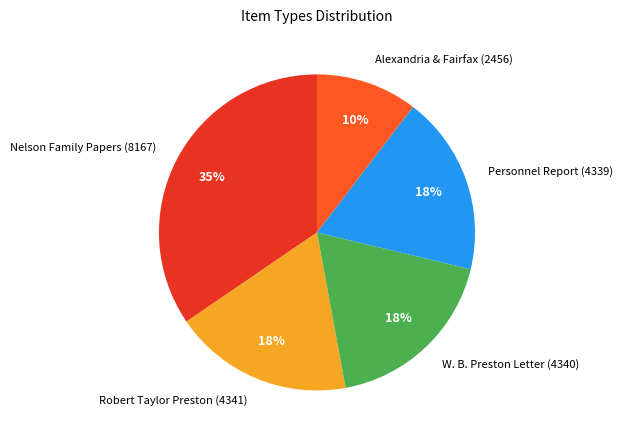

To the nearest percent, what is the average slice percentage?

20%